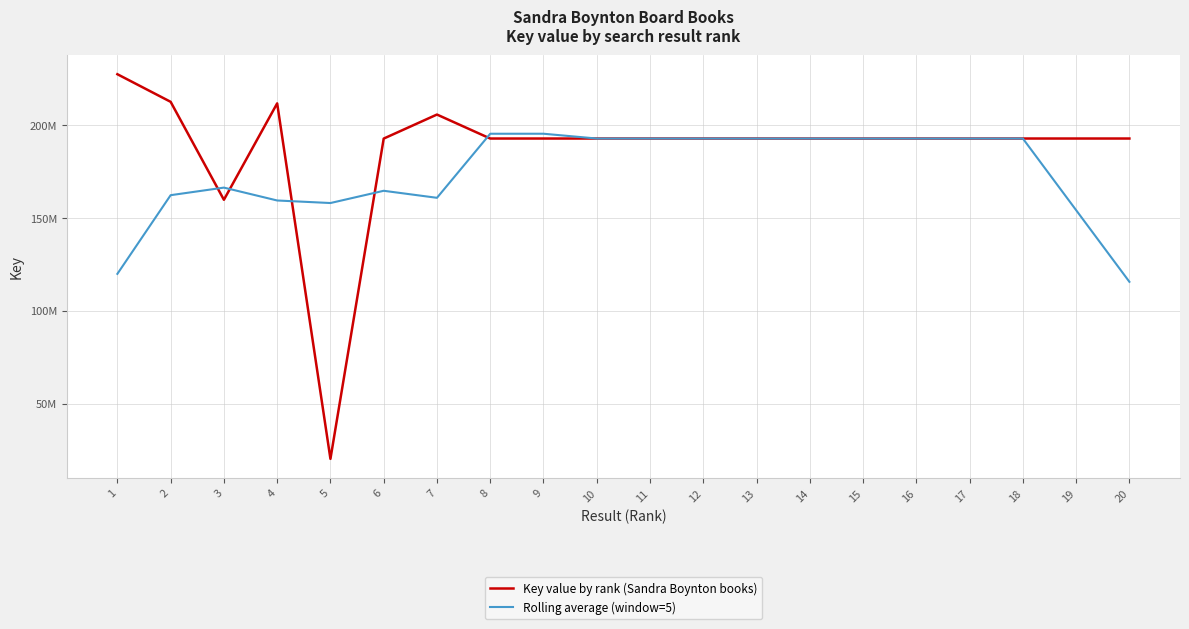

Reading left to right, what are all the values shown in this chart?

Key value by rank (Sandra Boynton books): 227411439.0	212553488.0	159829587.0	211719660.0	20379506.0	192762999.0	205703535.0	192796179.0	192796487.0	192796332.0	192796689.0	192795956.0	192796832.0	192779649.0	192780224.0	192795772.0	192779028.0	192797963.0	192800610.0	192801271.0
Rolling average (window=5): 119958902.8	162302834.8	166378736.0	159449048.0	158079057.4	164672375.8	160887741.2	195371106.4	195377844.4	192796328.6	192796459.2	192793091.6	192789870.0	192789686.6	192786301.0	192786527.2	192790719.4	192794928.8	154235774.4	115679968.8